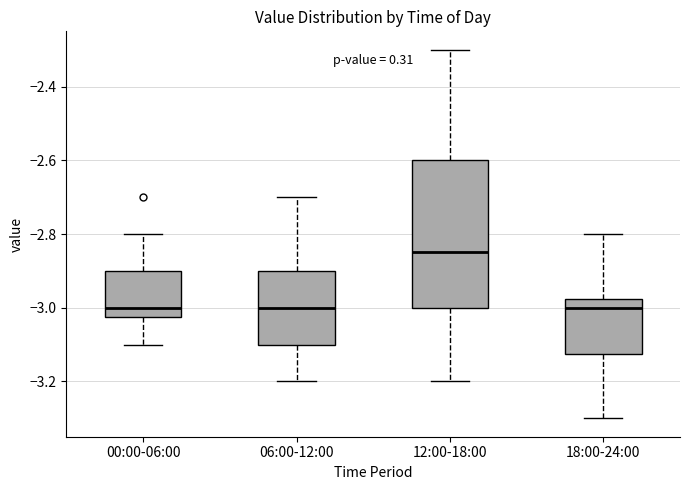

Comparing the boxes themselves (not the whiskers), which one is the tallest?

12:00-18:00